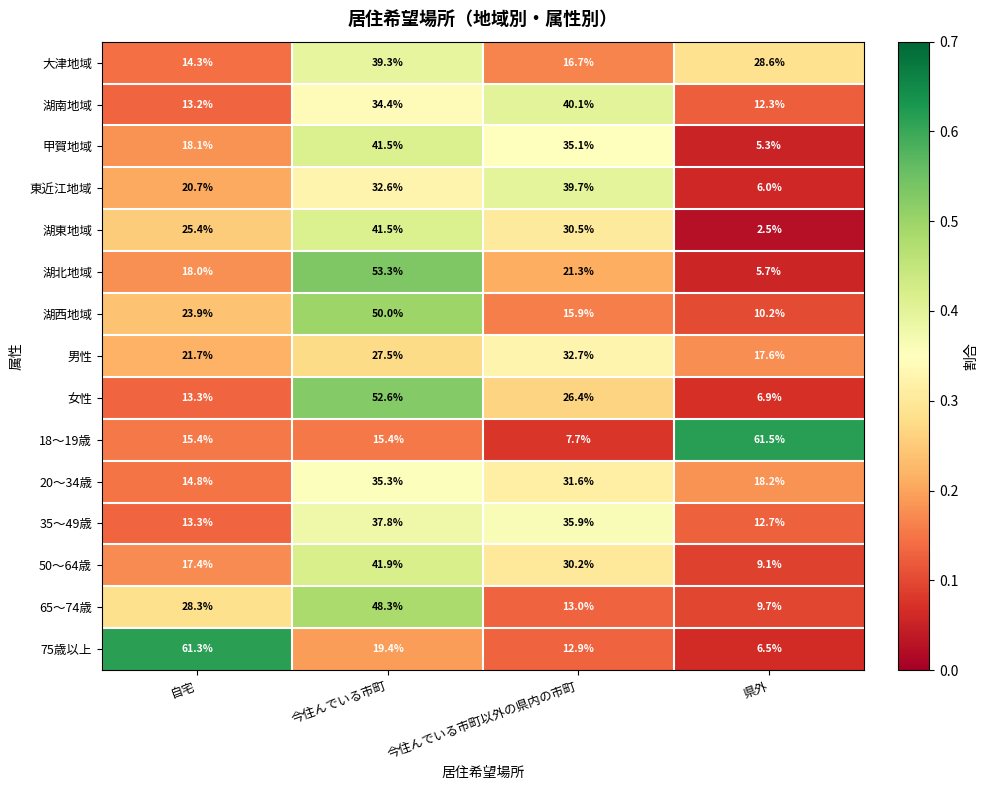

What is the maximum value shown in the chart?

61.5